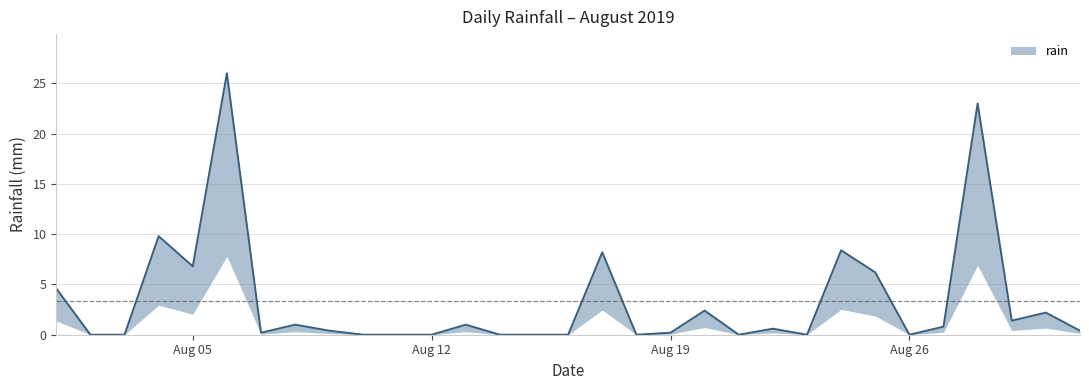

What is the change in value from 2019-08-07 to 2019-08-20?

+2.2